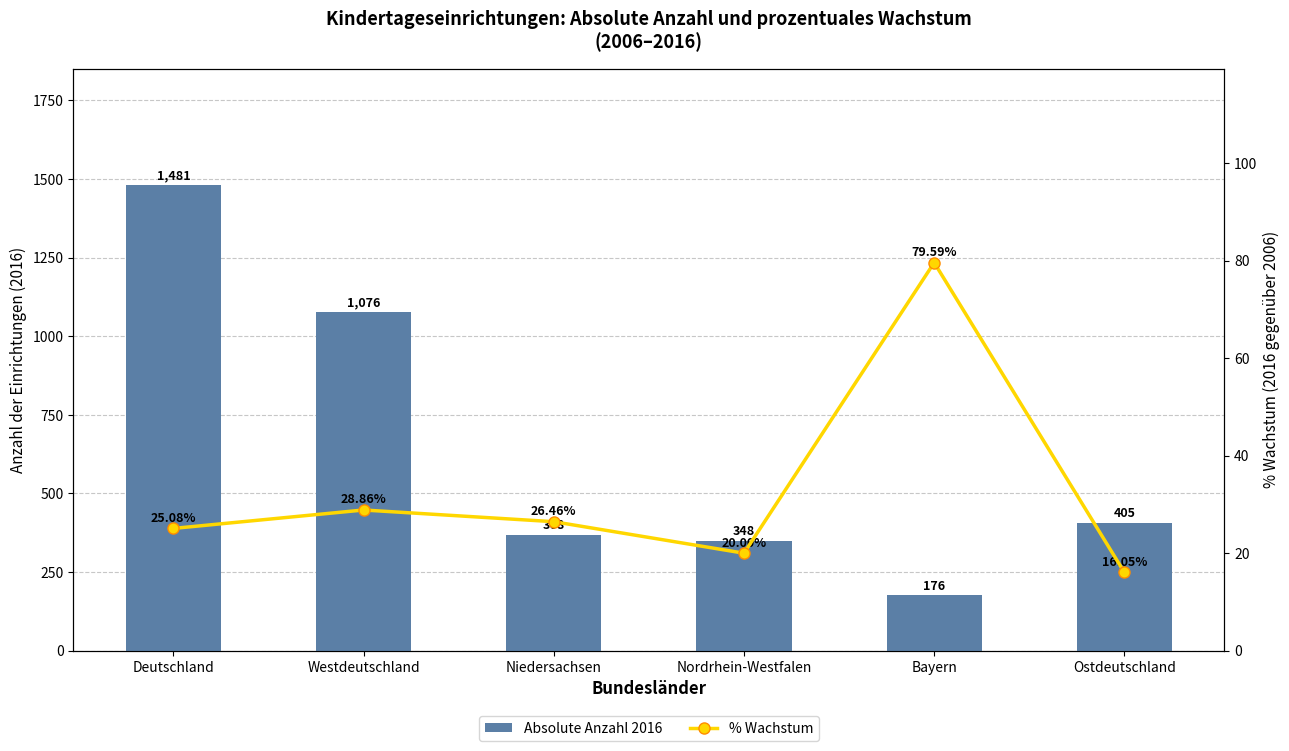

Rank the categories by % Wachstum value from lowest to highest.

Ostdeutschland, Nordrhein-Westfalen, Deutschland, Niedersachsen, Westdeutschland, Bayern